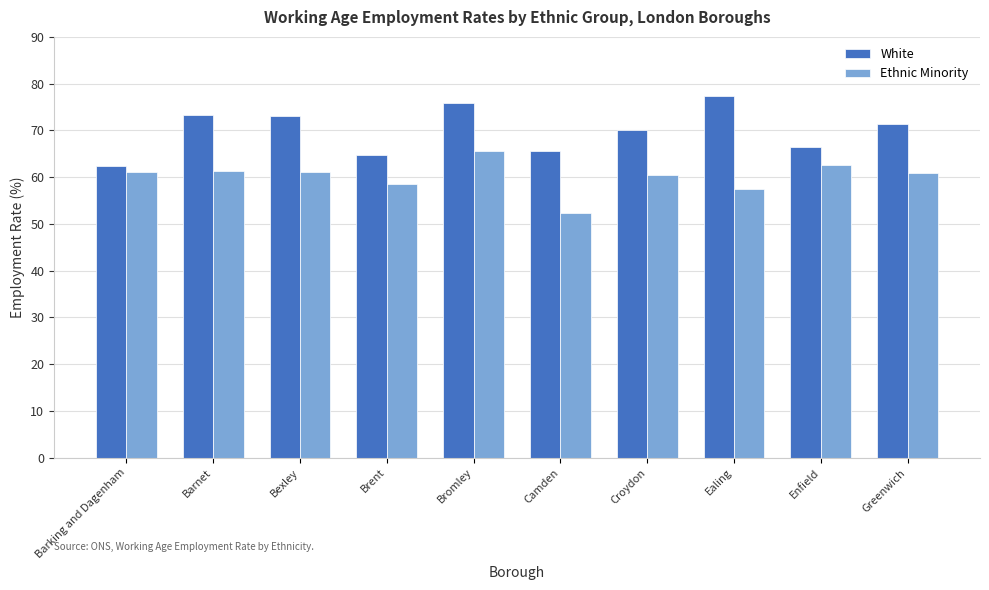

Which series has the largest total across all categories?

White